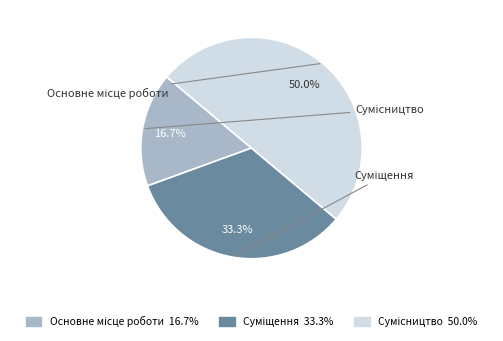

What is the change in value from Основне місце роботи to Суміщення?

+1